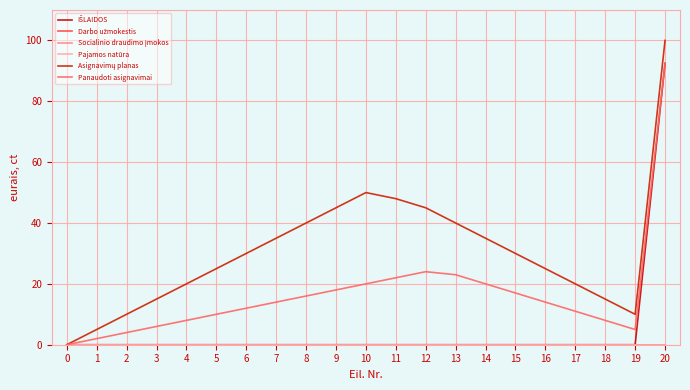

Is this an area chart (filled region under the line)?

No